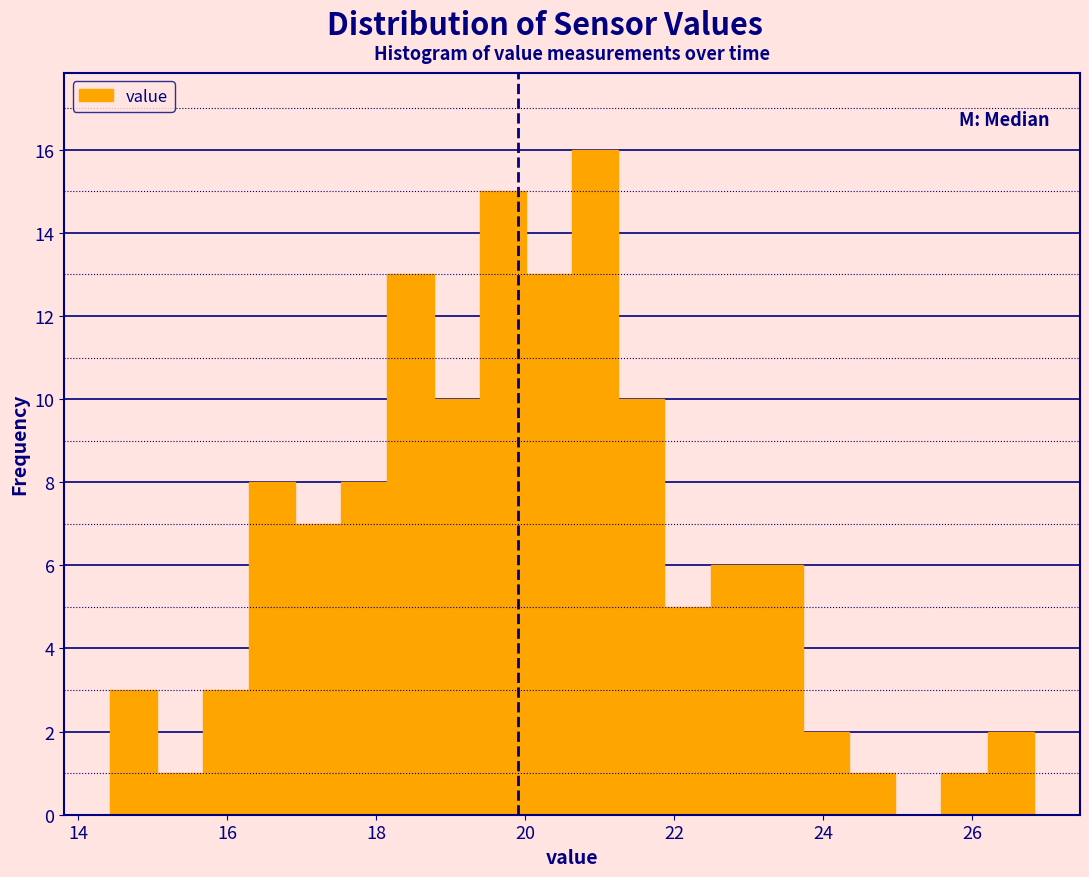

Around what value on the x-axis is the tallest bar? Give the approximate position of its centre, as read against the axis.

21.0